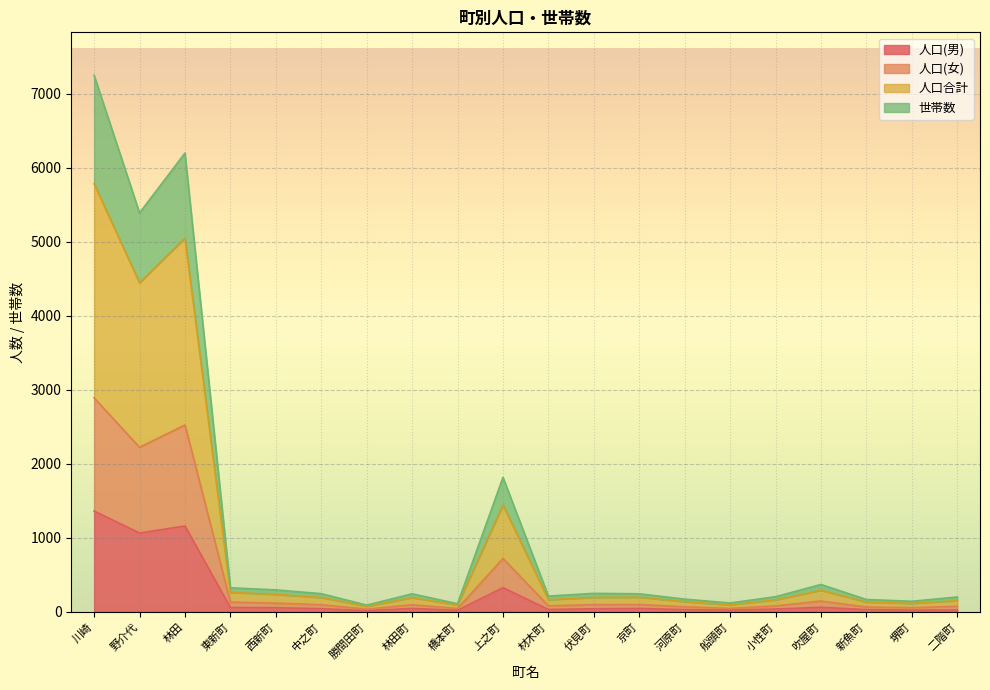

What is the label of the 9th point from the right?

伏見町